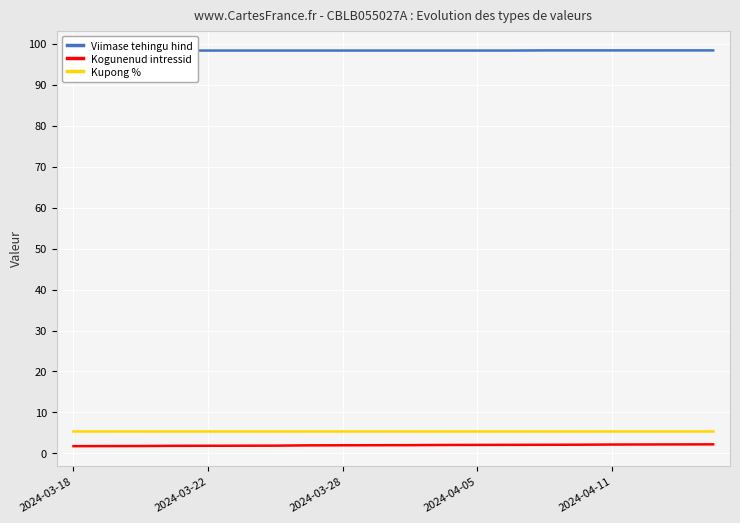

True or false: Kogunenud intressid and Kupong % cross at least once.

False